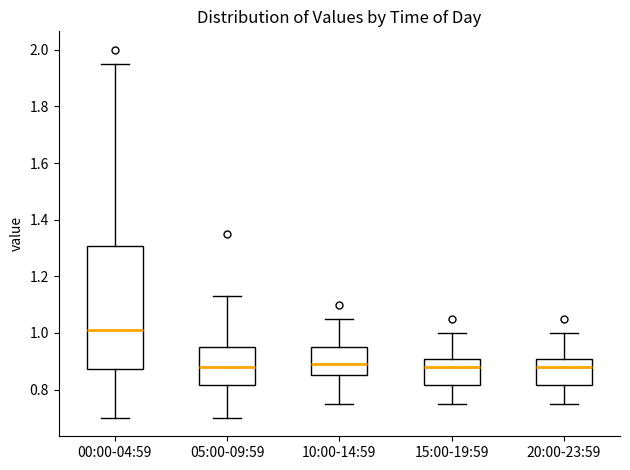

Reading left to right, read every box against the y-axis: the position of its median line, the range the box covers, and the ends of its whiskers. The values are not printed on the chart, so give them approximately, as read against the axis.

00:00-04:59: median 1.02, box 0.88 to 1.30, whiskers 0.70 to 1.96
05:00-09:59: median 0.88, box 0.82 to 0.96, whiskers 0.70 to 1.14
10:00-14:59: median 0.90, box 0.86 to 0.96, whiskers 0.76 to 1.06
15:00-19:59: median 0.88, box 0.82 to 0.90, whiskers 0.76 to 1.00
20:00-23:59: median 0.88, box 0.82 to 0.90, whiskers 0.76 to 1.00